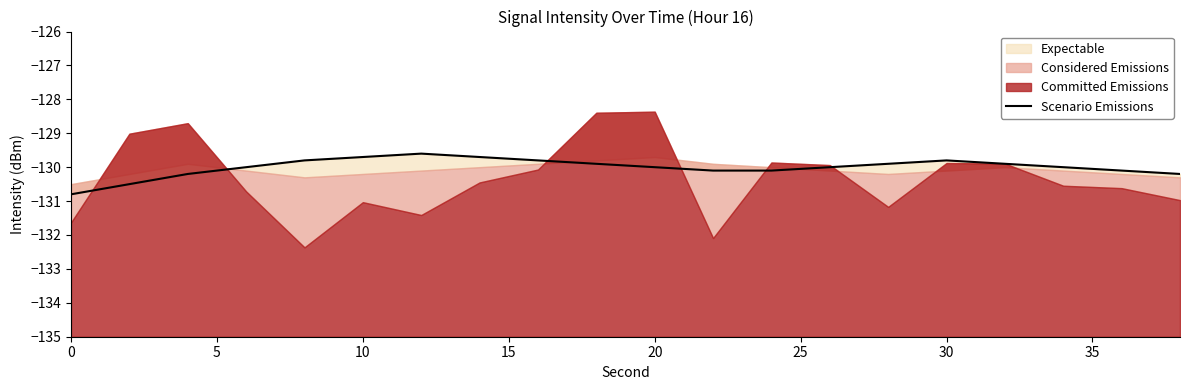

What is the maximum value shown in the chart?

-129.6